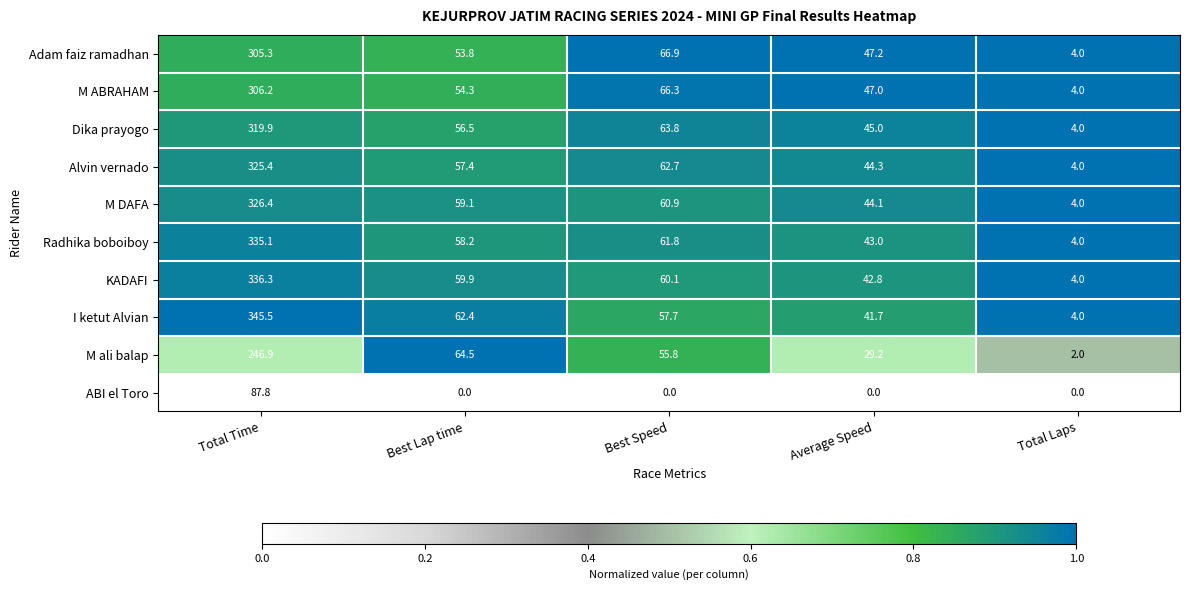

What is the difference between the Dika prayogo values at Average Speed and Total Laps?

41.0